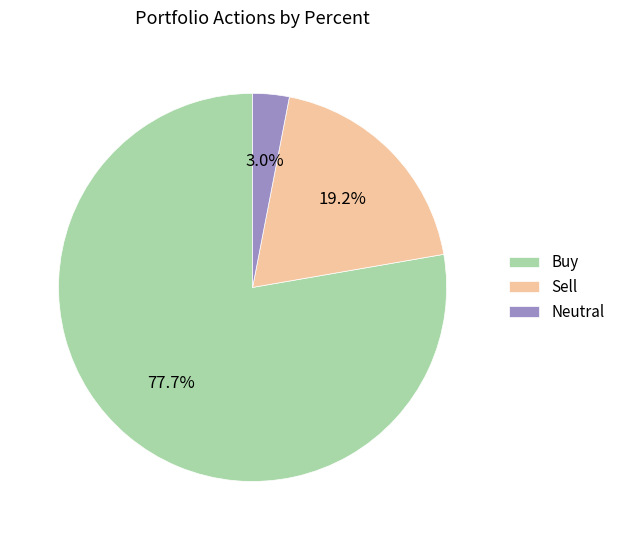

Is there a majority slice in this chart?

Yes